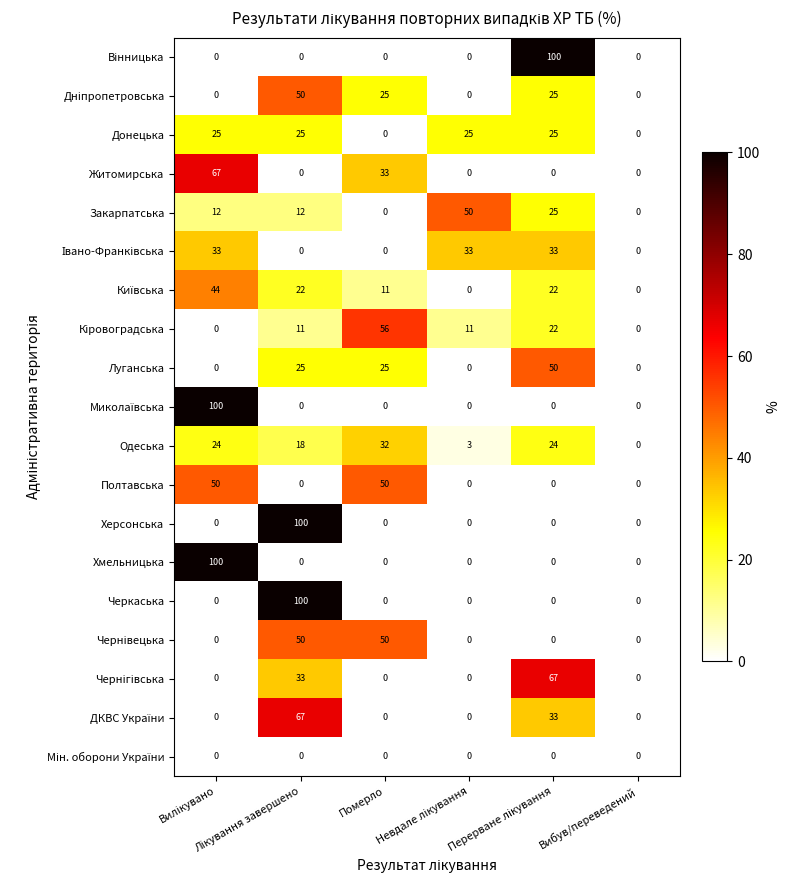

Which series has the largest total across all categories?

Одеська